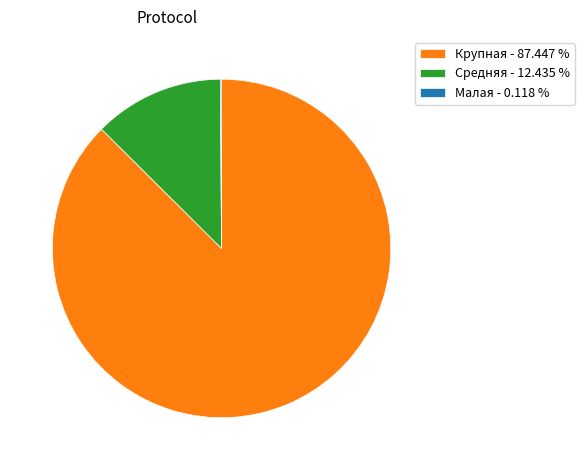

Does any single category account for the majority?

Yes